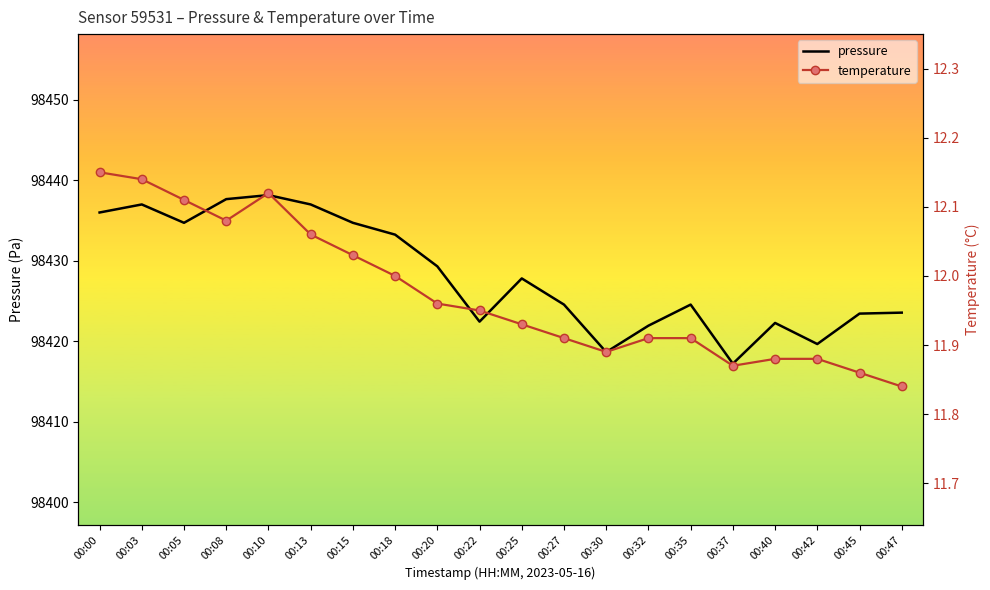

Rank the categories by pressure value from highest to lowest.

00:10, 00:08, 00:03, 00:13, 00:00, 00:05, 00:15, 00:18, 00:20, 00:25, 00:27, 00:35, 00:47, 00:45, 00:22, 00:40, 00:32, 00:42, 00:30, 00:37